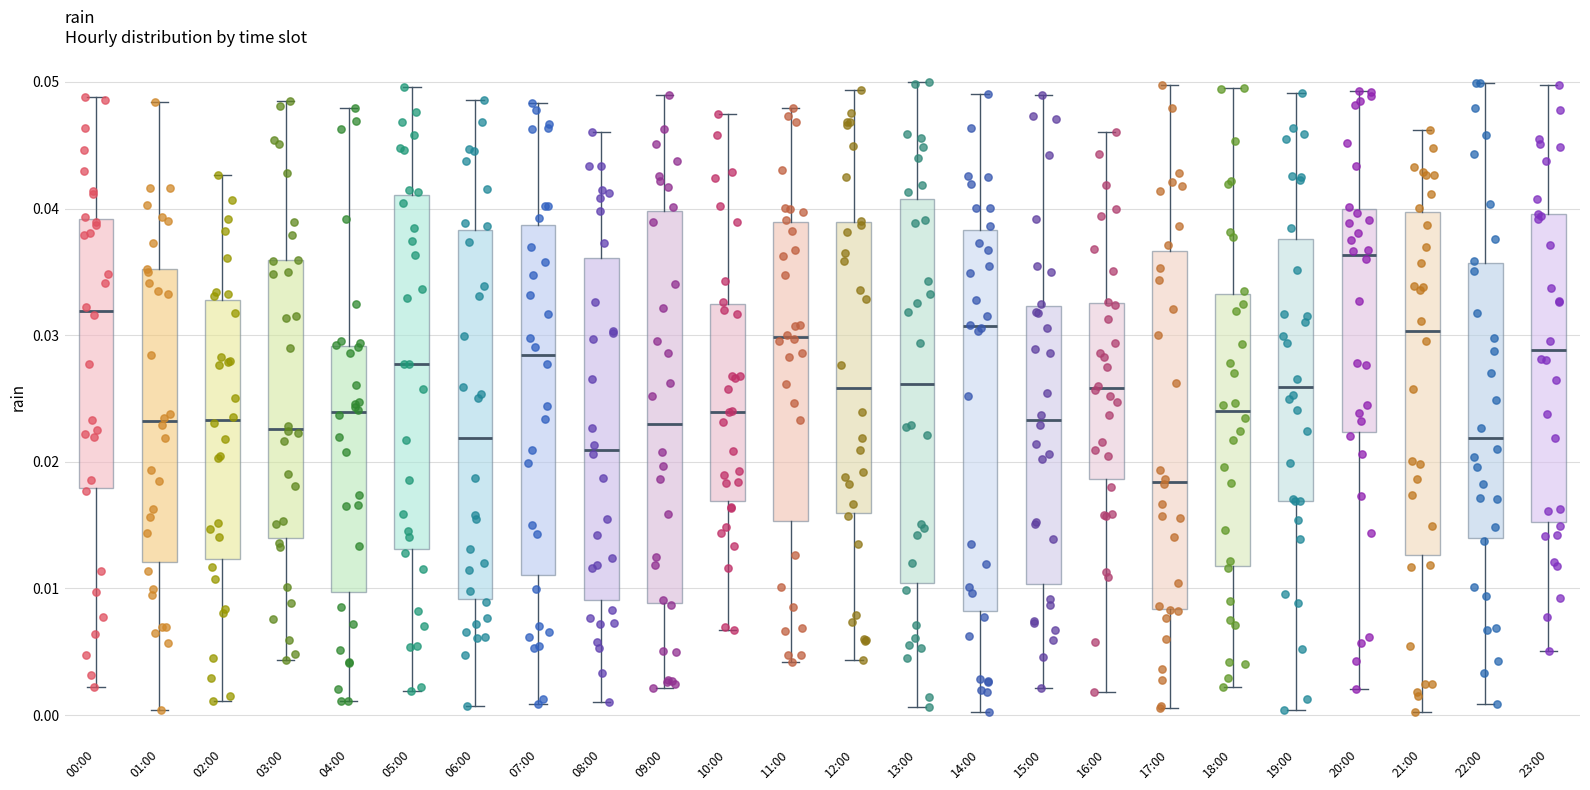

Where does the median line of the box for 00:00 sit on the y-axis? The values are not printed on the chart, so give them approximately, as read against the axis.

0.032